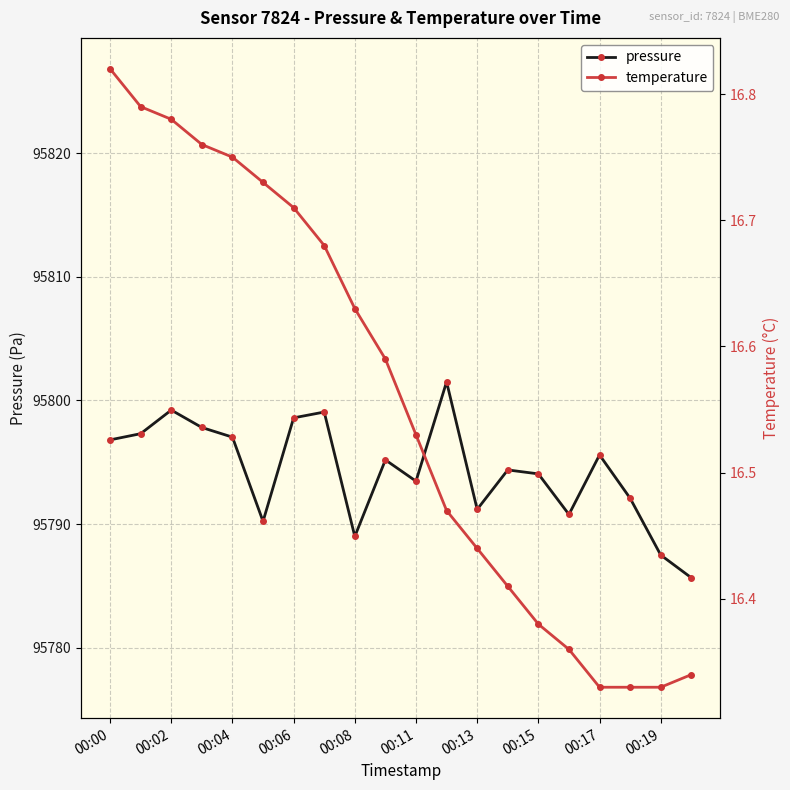

True or false: pressure and temperature intersect in this chart.

False